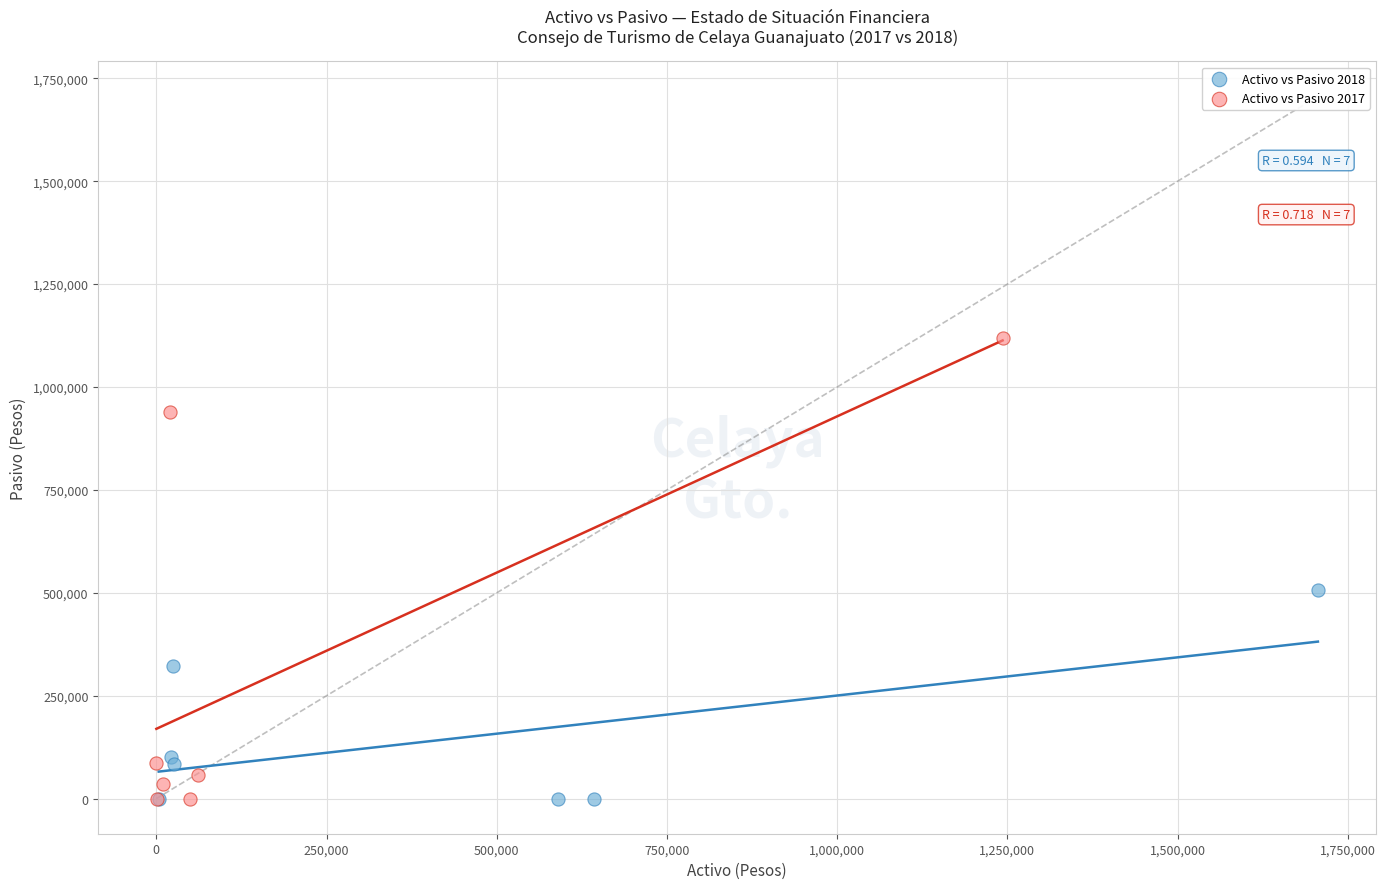

Which series has the widest spread of Y values?

Activo vs Pasivo 2017